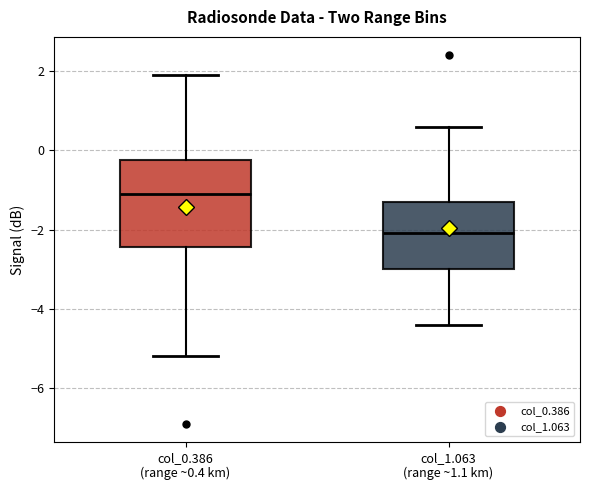

Reading left to right, read every box against the y-axis: the position of its median line, the range the box covers, and the ends of its whiskers. The values are not printed on the chart, so give them approximately, as read against the axis.

col_0.386 (range ~0.4 km): median -1.0, box -2.4 to -0.2, whiskers -5.2 to 2.0
col_1.063 (range ~1.1 km): median -2.0, box -3.0 to -1.2, whiskers -4.4 to 0.6